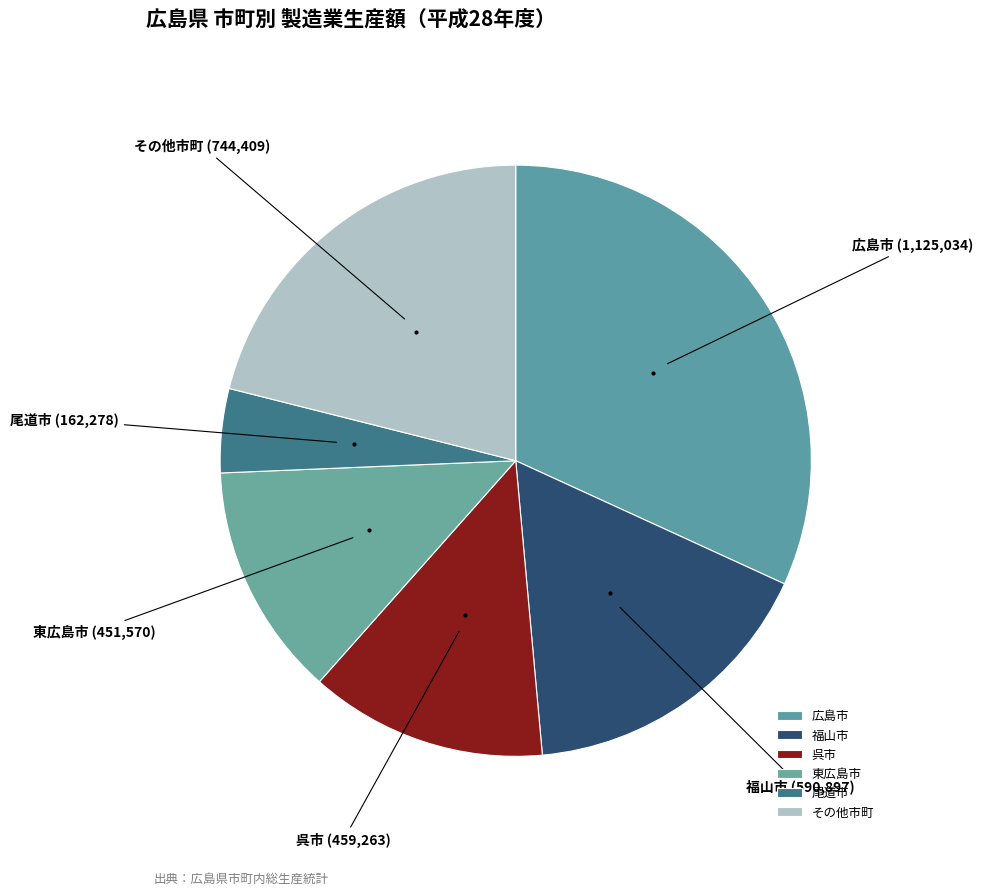

Is the sum of 尾道市 and その他市町 greater than half?

No